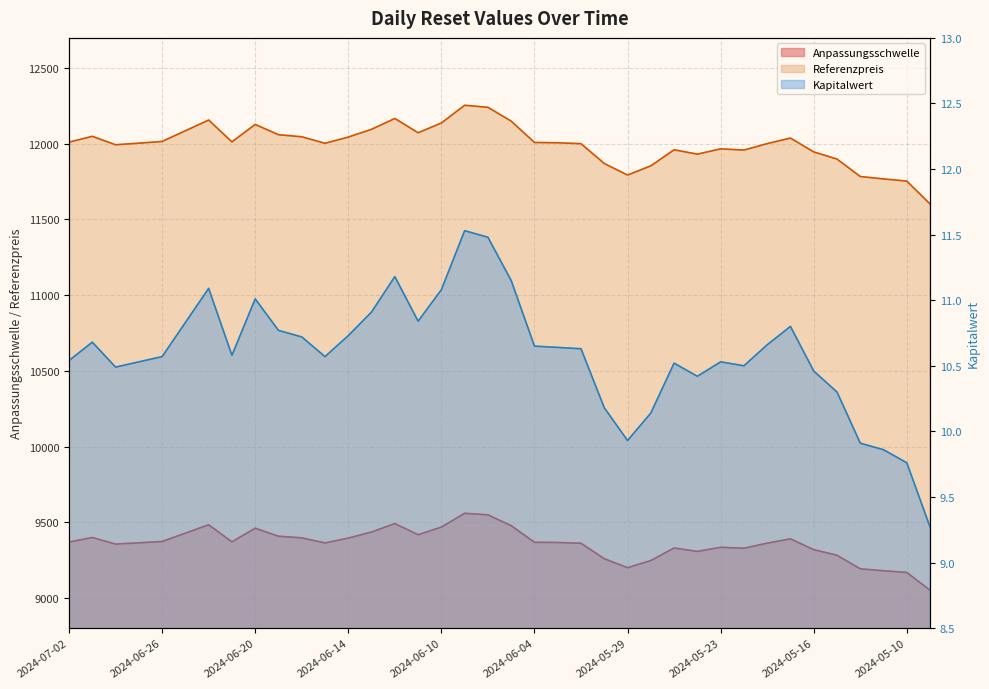

What is the sum of all Anpassungsschwelle values?

355586.8